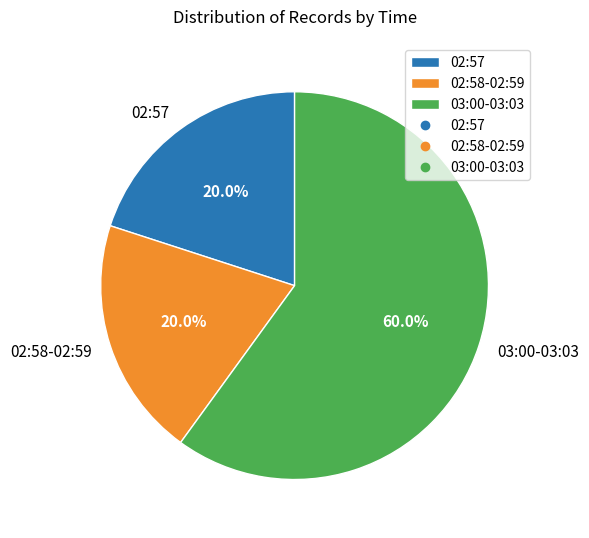

Which category has the biggest portion of the pie?

03:00-03:03